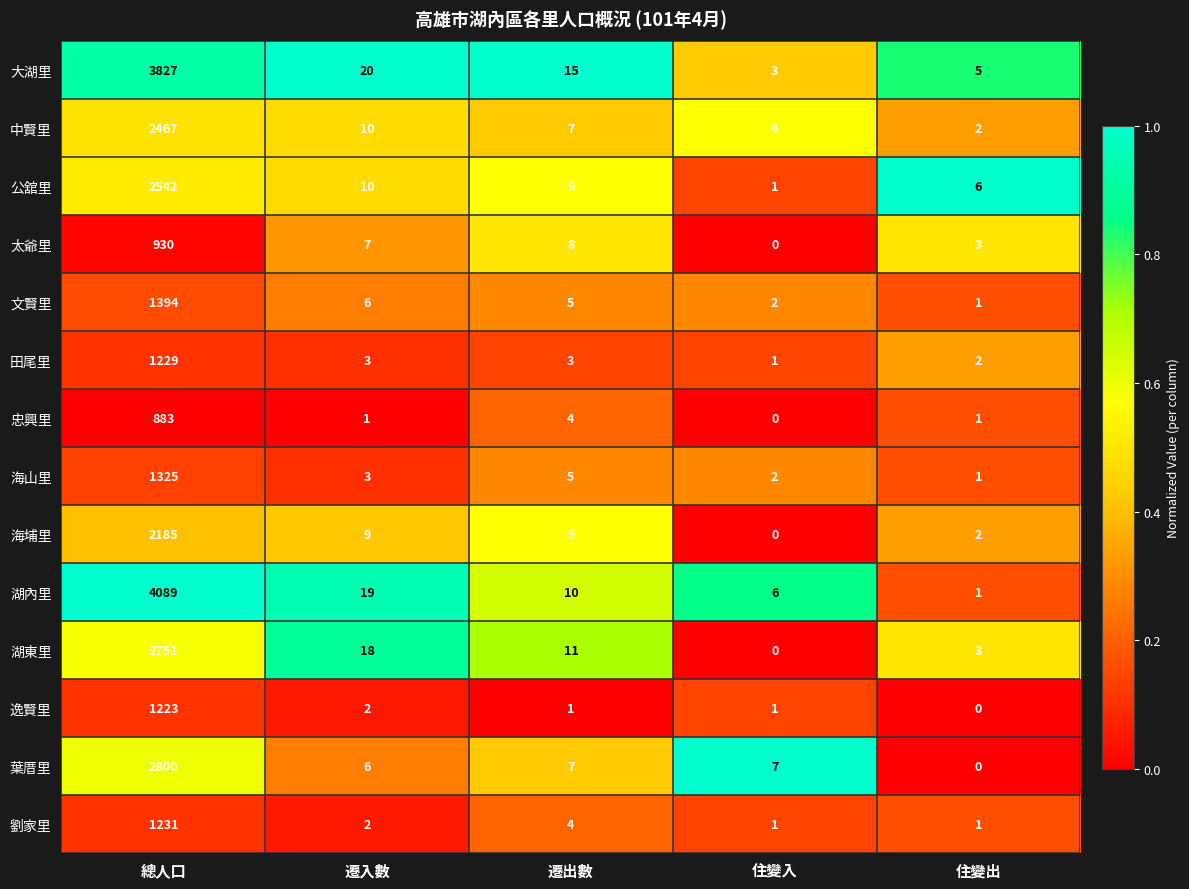

Which series has the largest range (max minus min)?

湖內里